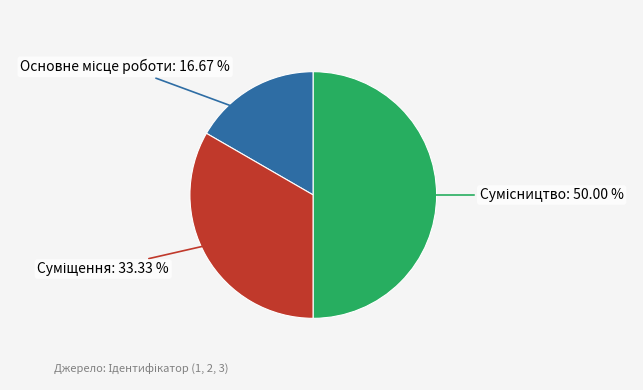

To the nearest percent, what is the difference between the Сумісництво and Основне місце роботи slice percentages?

33%